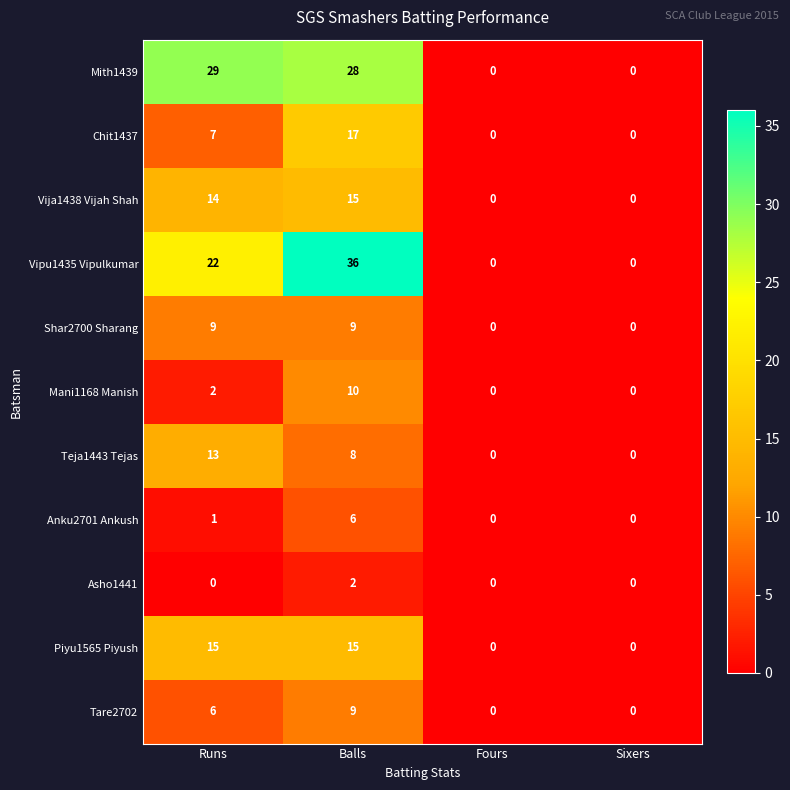

Which series changed the most between Runs and Sixers?

Mith1439